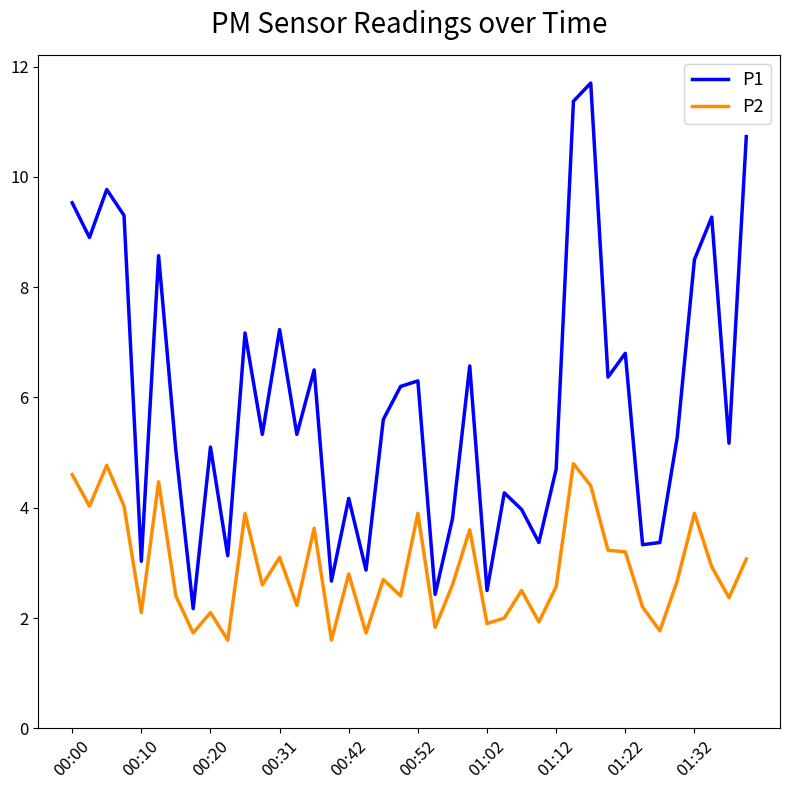

Which series has the largest range (max minus min)?

P1